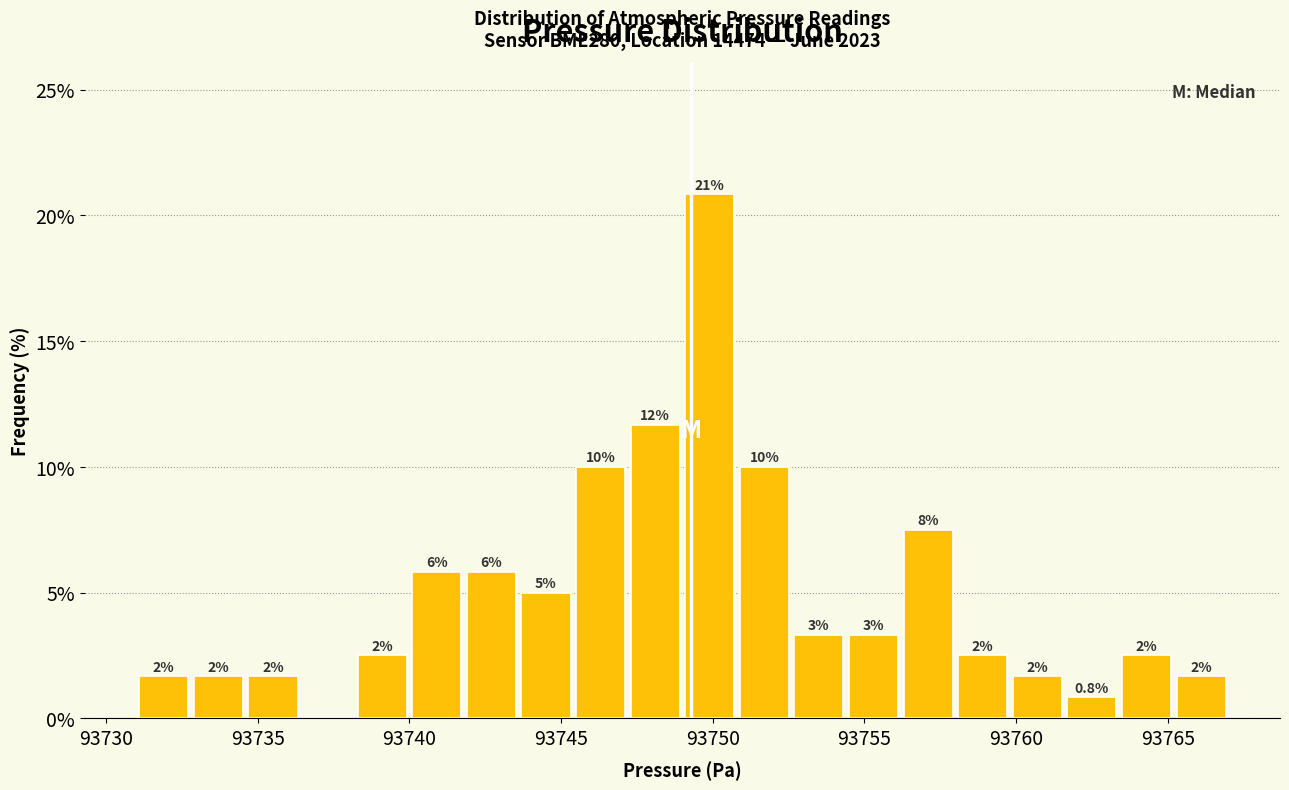

Around what value on the x-axis is the tallest bar? Give the approximate position of its centre, as read against the axis.

93750.0